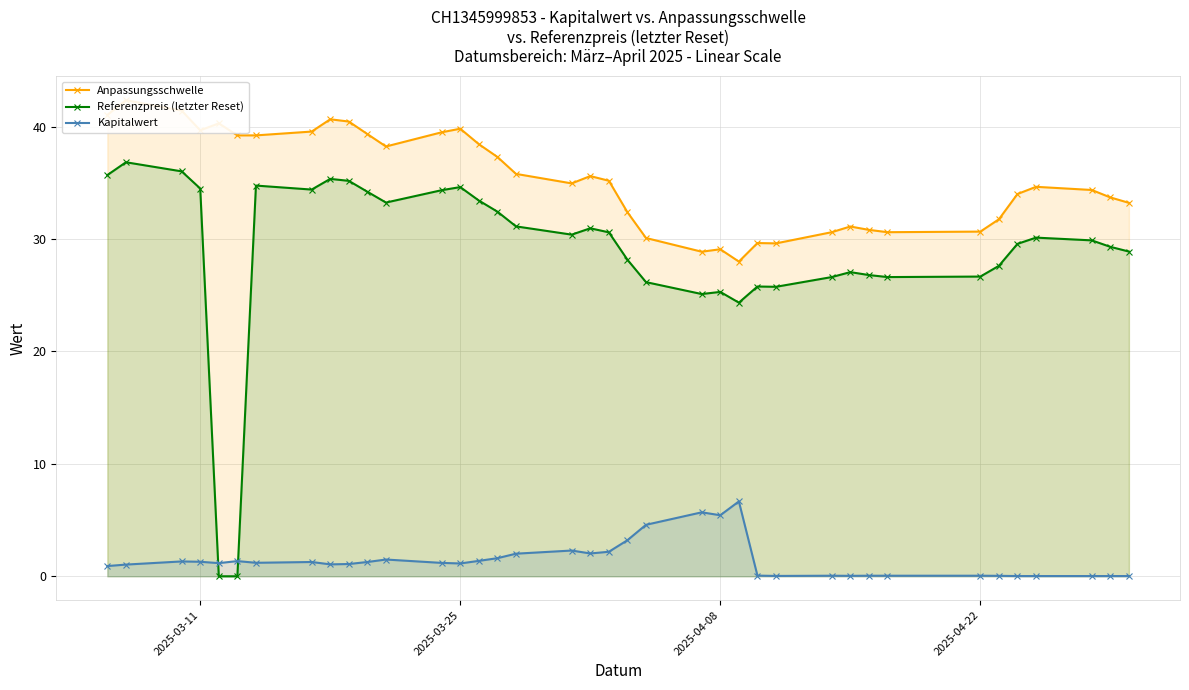

What is the average value of the Anpassungsschwelle series?

35.3